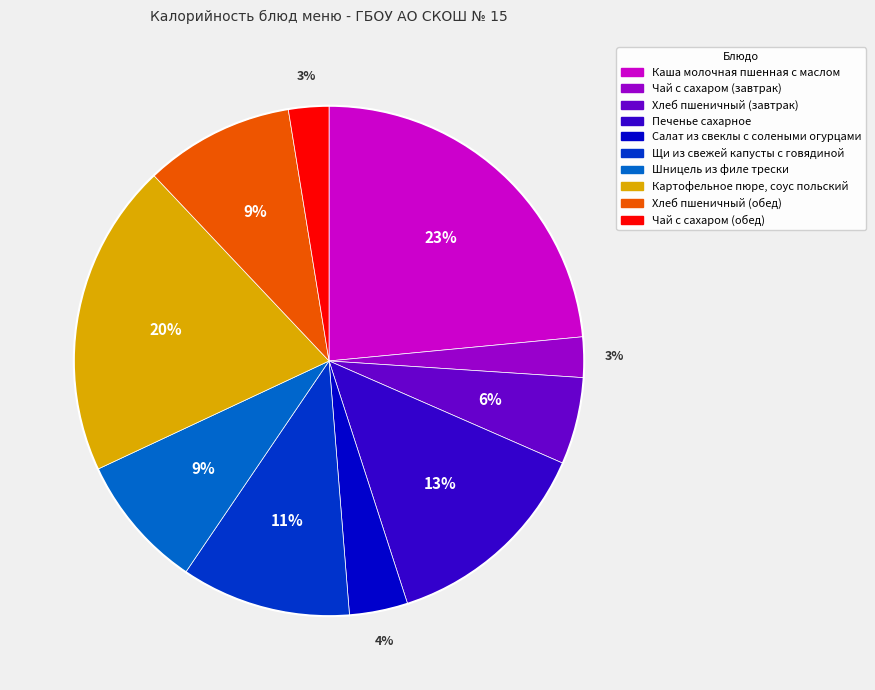

Is the sum of Картофельное пюре, соус польский and Щи из свежей капусты с говядиной greater than half?

No